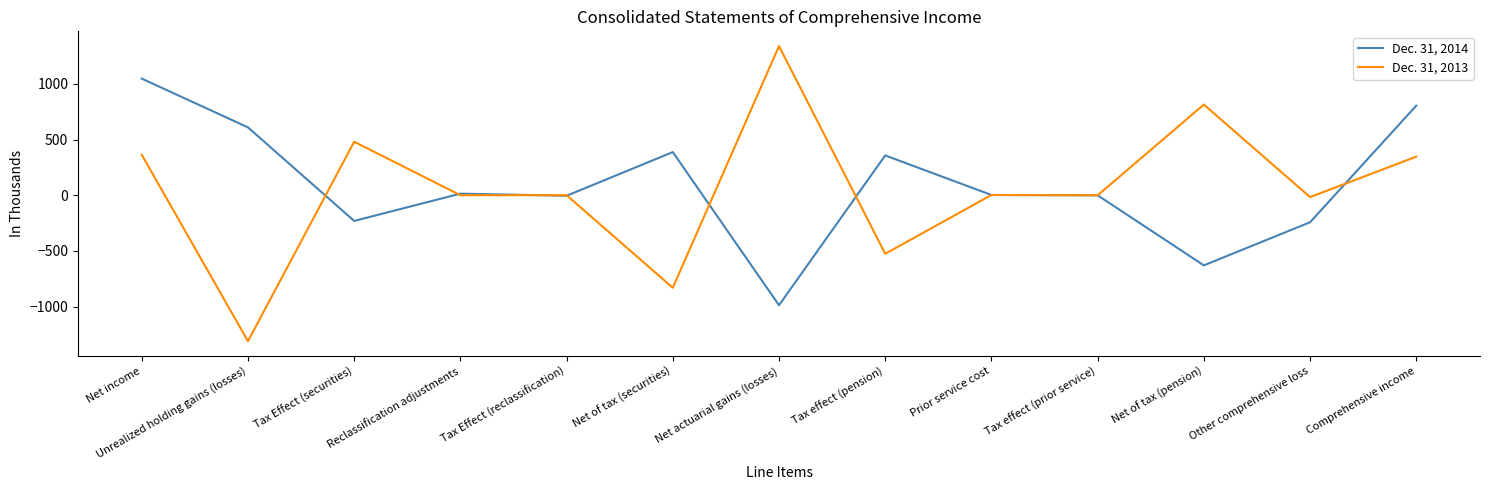

After their last crossing, which series has the higher values: Dec. 31, 2013 or Dec. 31, 2014?

Dec. 31, 2014